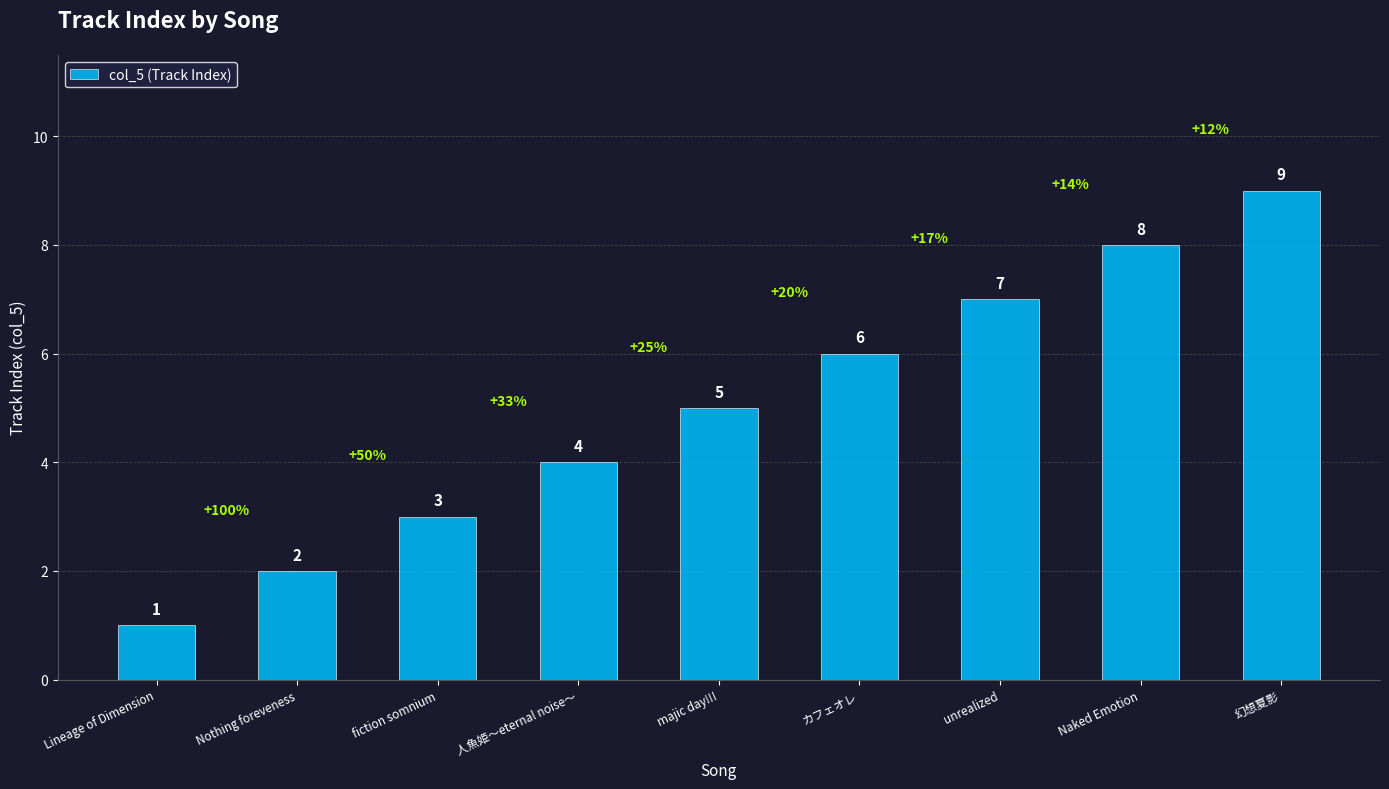

Reading right to left, what are all the values shown in this chart?

9	8	7	6	5	4	3	2	1